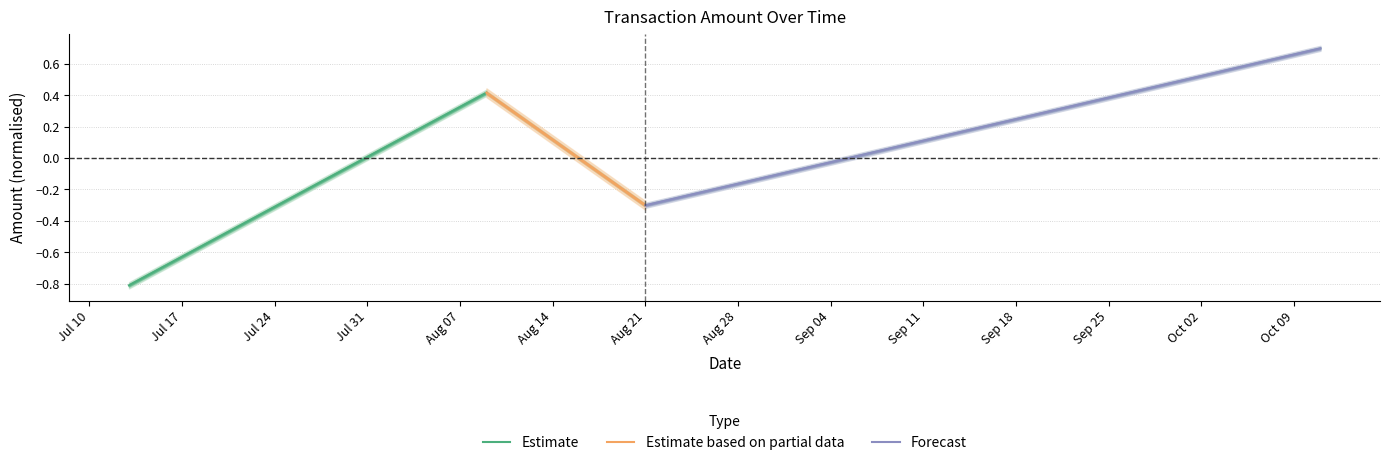

What is the value of the Estimate based on partial data point at the 2nd from the left?

-0.3